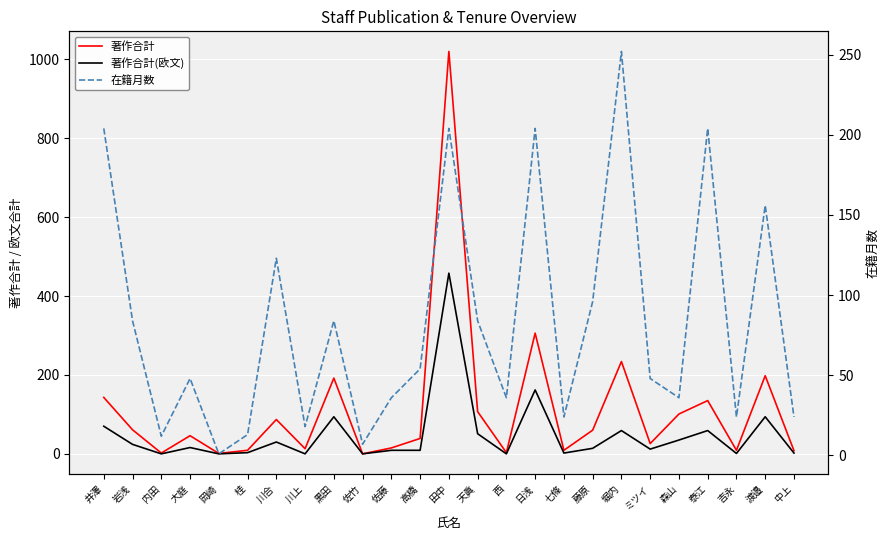

Count the number of data series in this chart.

3